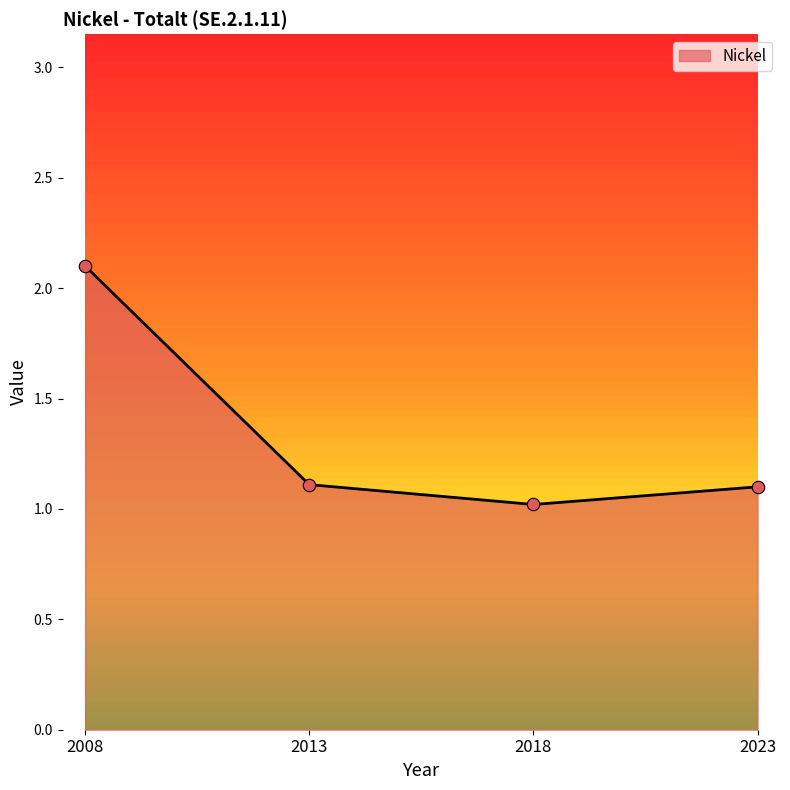

What is the change in value from 2008 to 2013?

-1.0